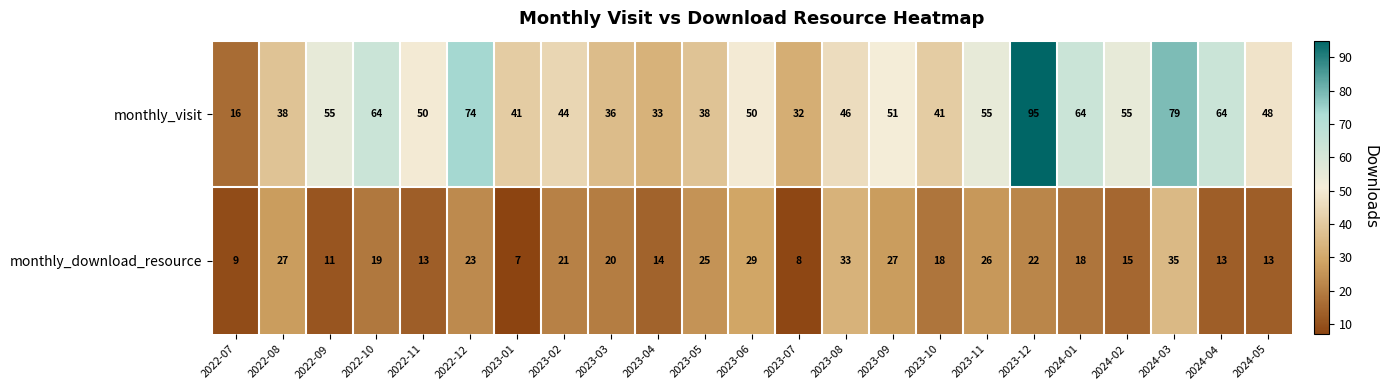

What is the difference between the second highest and second lowest values in the monthly_download_resource series?

25